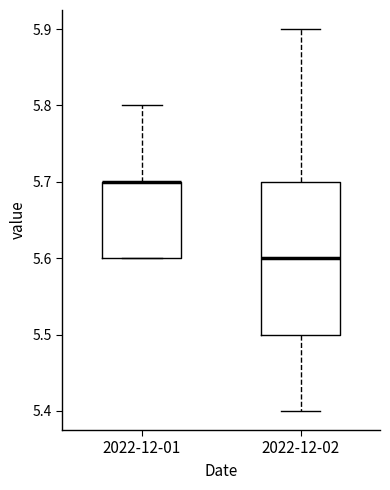

Where is the upper edge of the box for 2022-12-01 on the y-axis? The values are not printed on the chart, so give them approximately, as read against the axis.

5.7